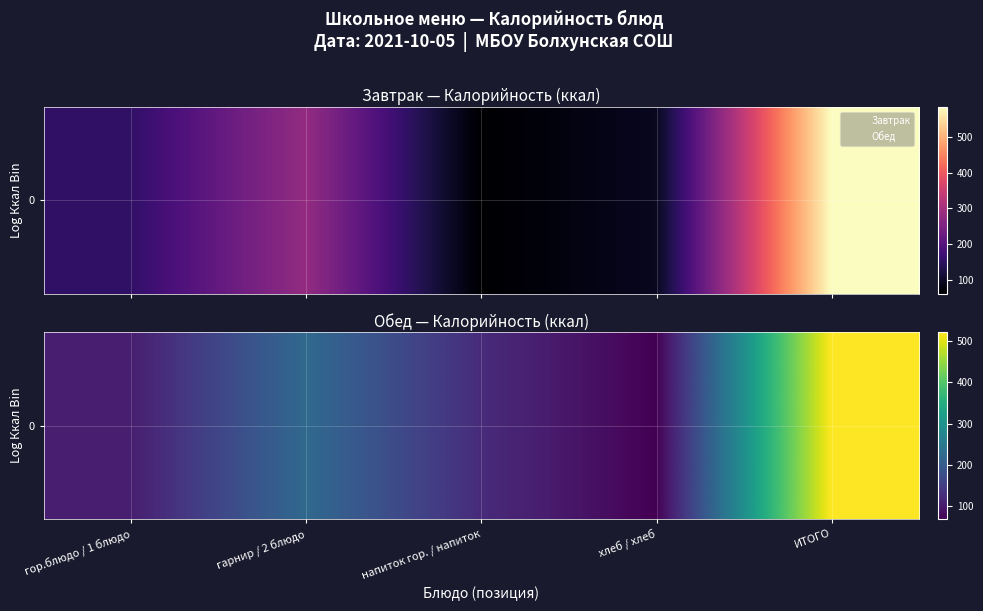

What is the approximate value at гарнир / 2 блюдо?

222.0